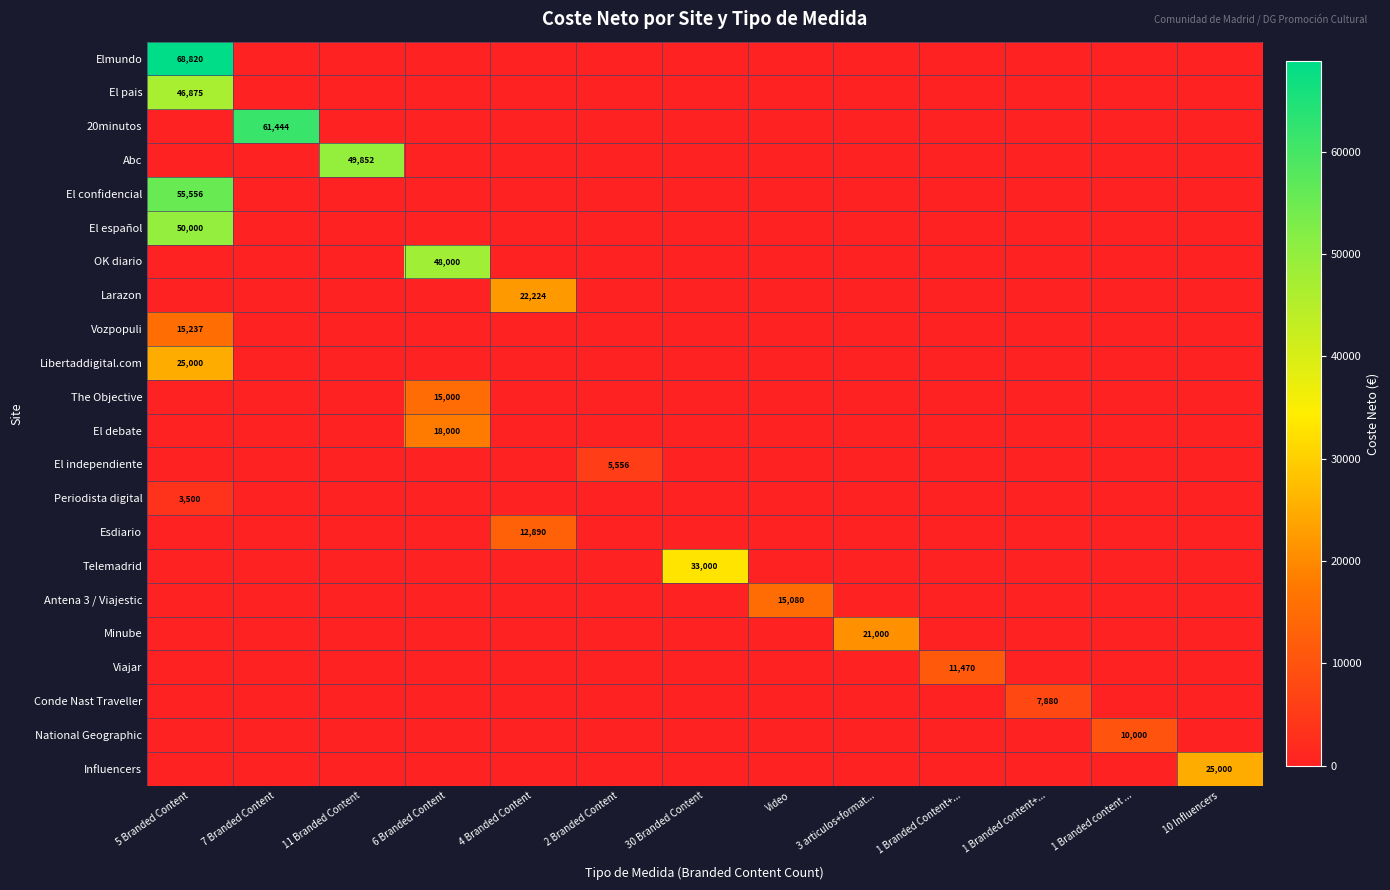

Is it true that Elmundo equals 68820 at 5 Branded Content?

True